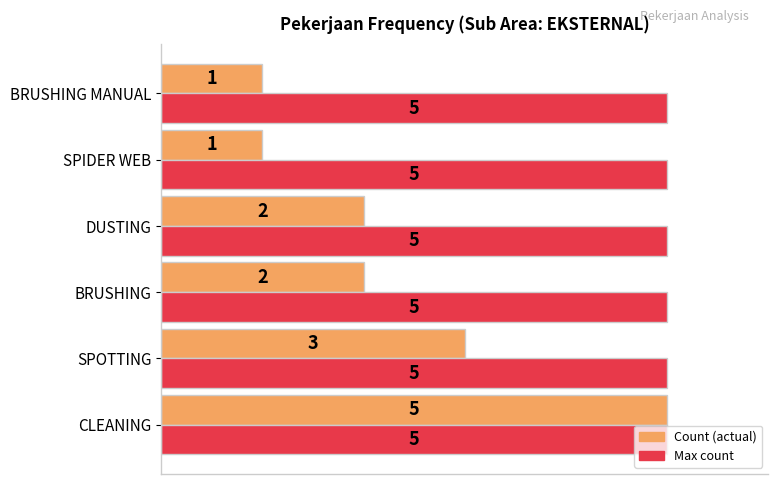

Count the Count (actual) values in the range 1 to 3.

5